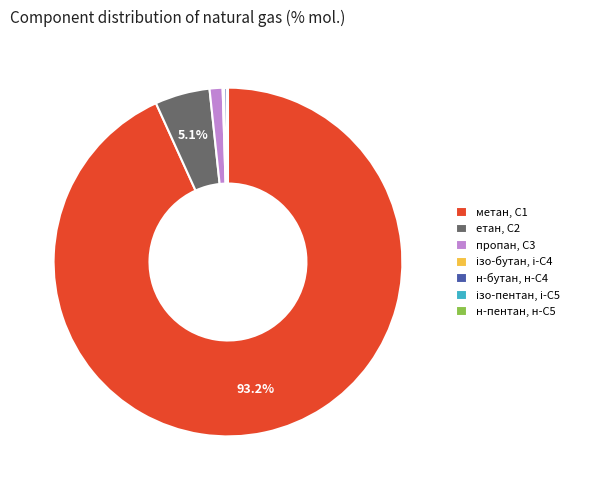

Which slice represents more than half of the pie?

метан, С1